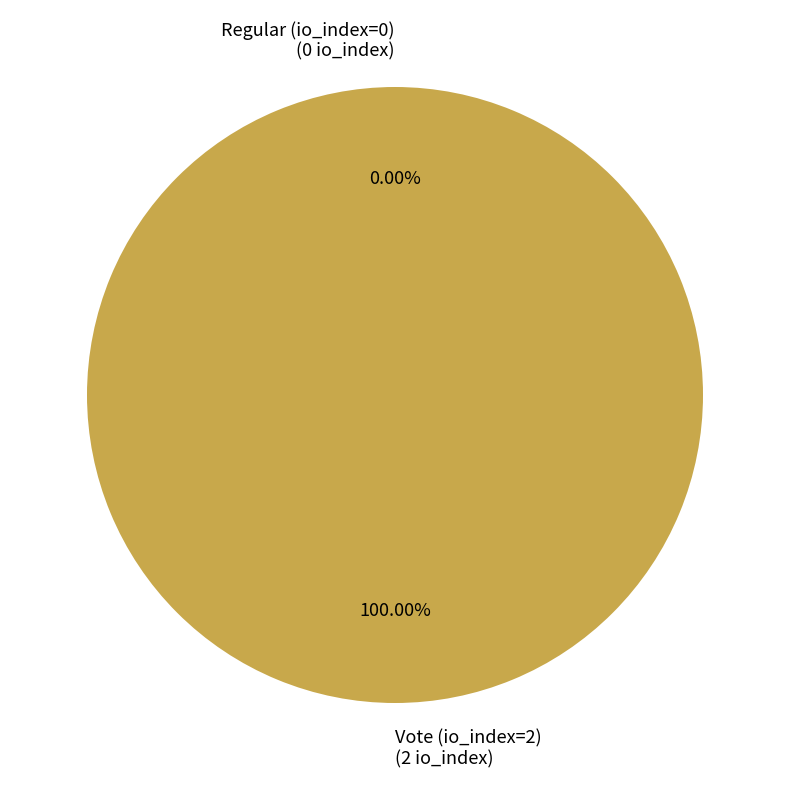

What is the largest slice in the pie chart?

Vote (io_index=2)